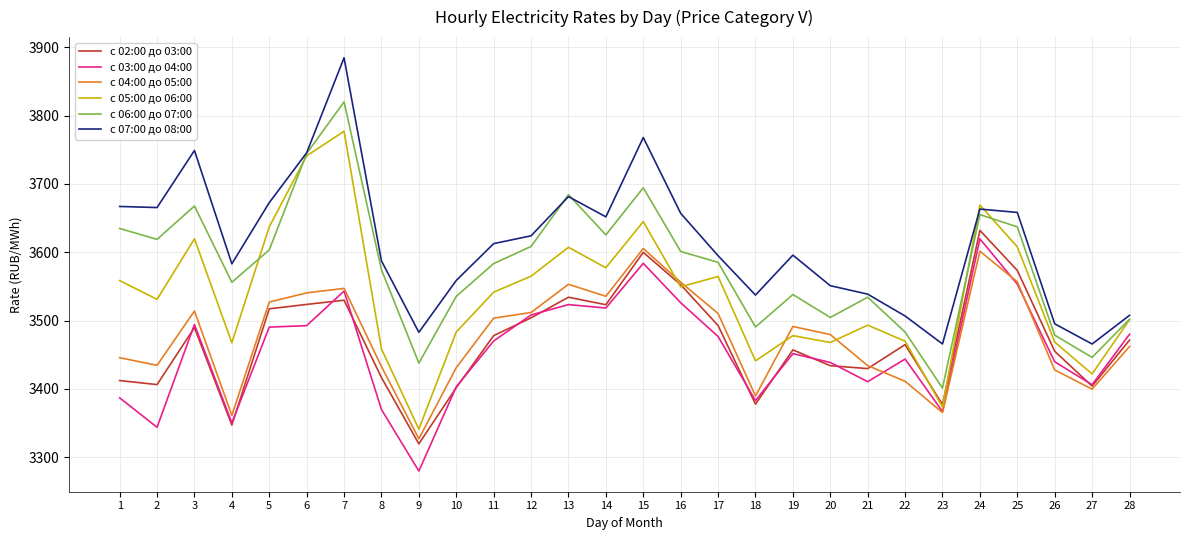

At which label does с 03:00 до 04:00 reach its peak?

24